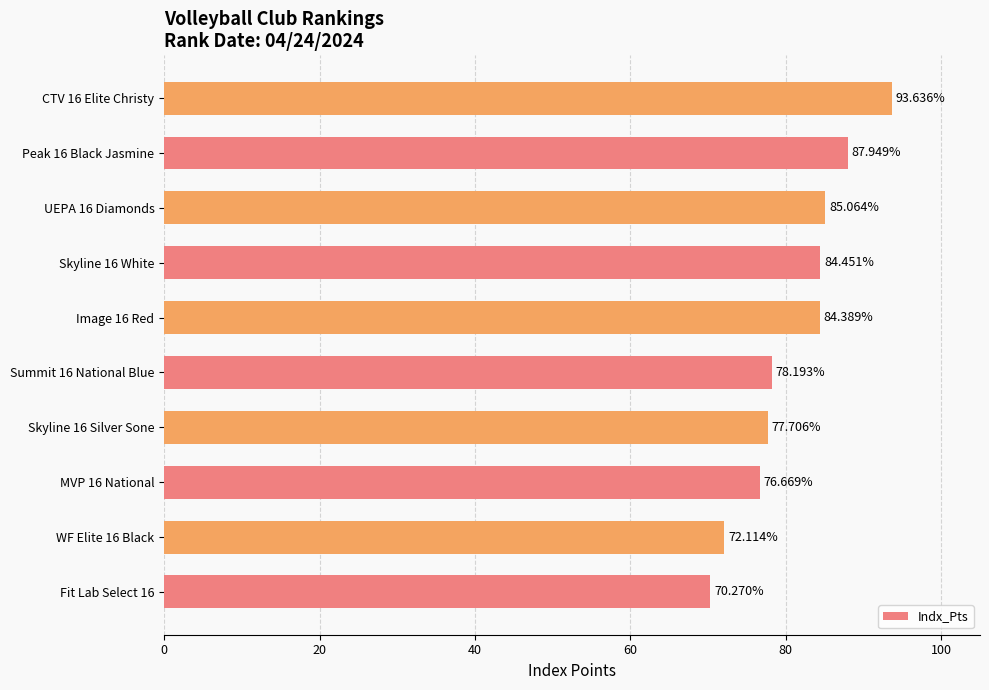

What is the sum of the values at Skyline 16 White and UEPA 16 Diamonds?

169.5